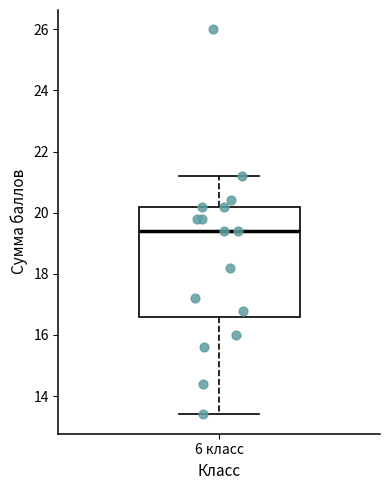

Read this box plot against the y-axis: the position of the median line, the range covered by the box, and the ends of both whiskers. The values are not printed on the chart, so give them approximately, as read against the axis.

median 19.4, box 16.6 to 20.2, whiskers 13.4 to 21.2